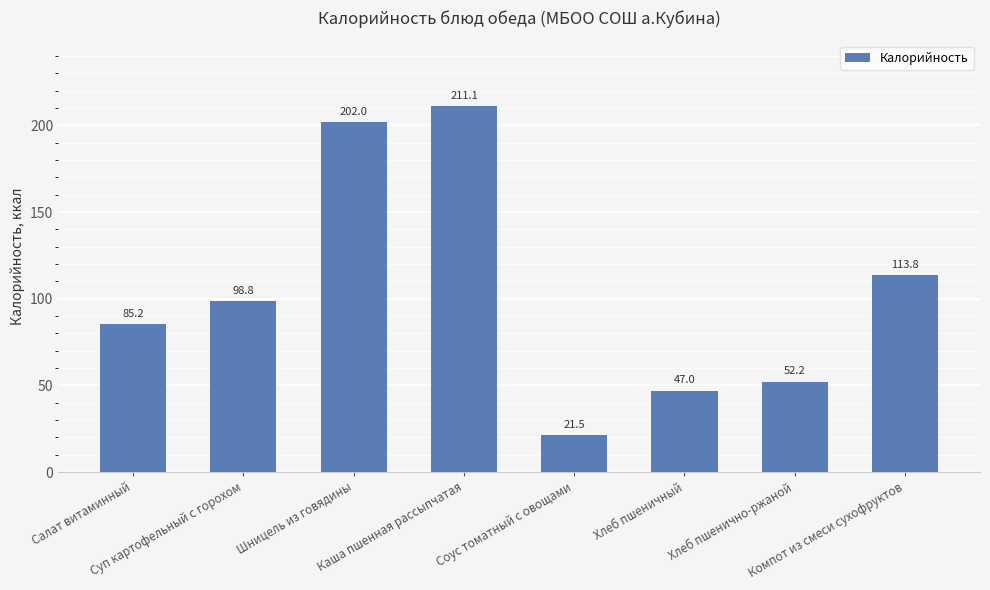

Where is the data nearest to the value 116?

Компот из смеси сухофруктов